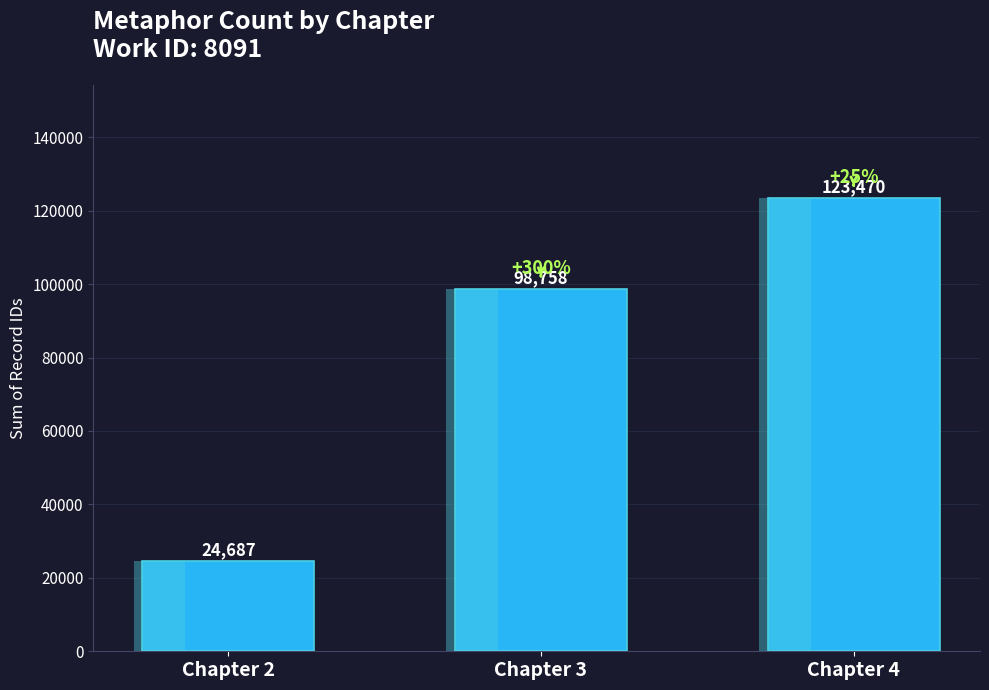

List the labels in order of value, largest first.

Chapter 4, Chapter 3, Chapter 2